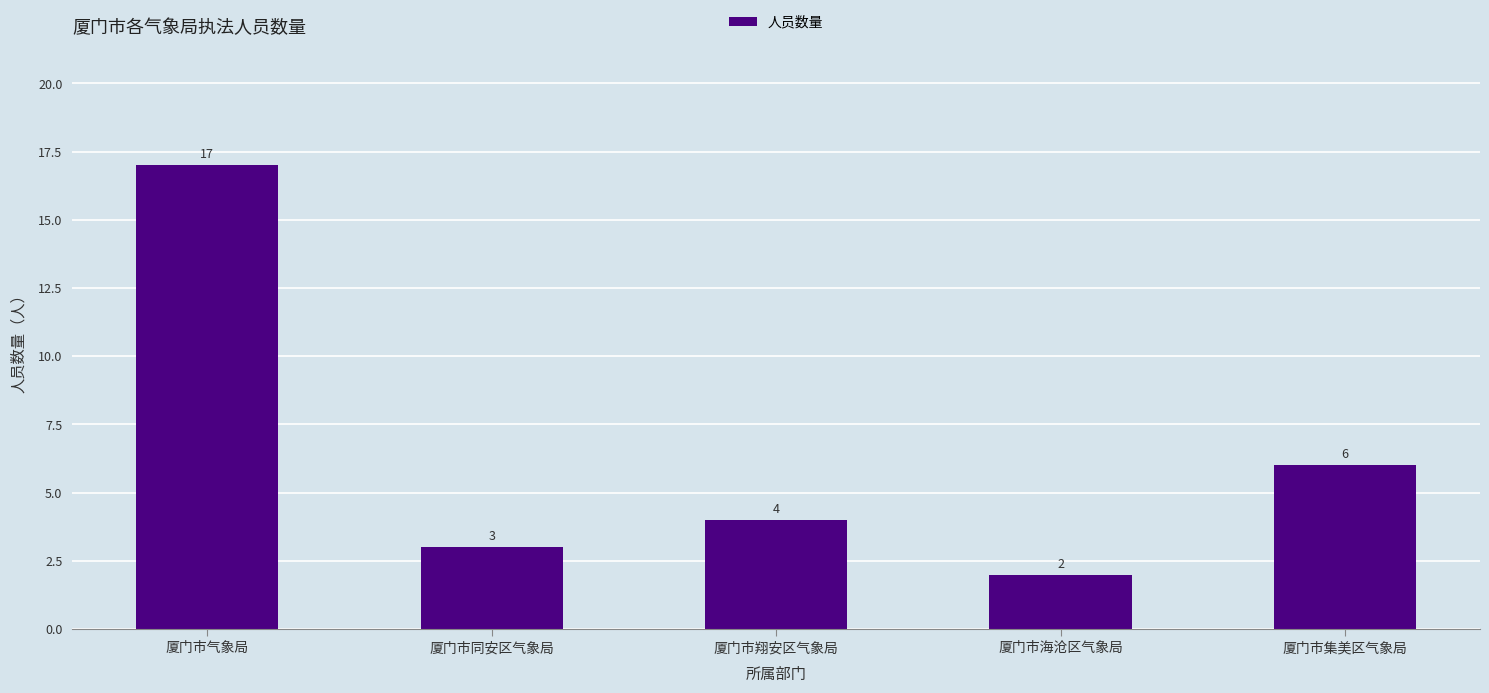

What is the value of the 4th bar from the left?

2